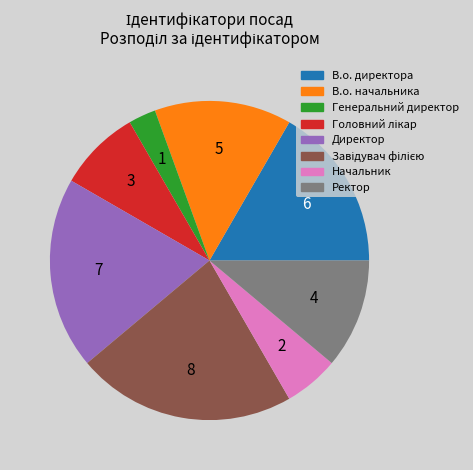

True or false: Директор accounts for 8% of the total.

False